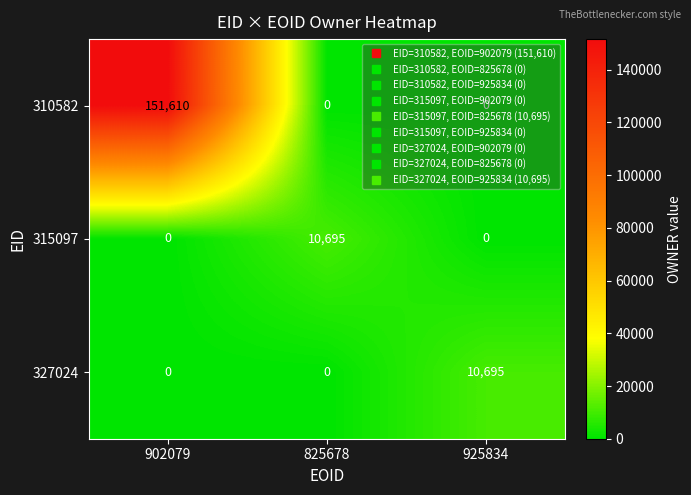

What is the highest value of the 310582 series?

151610